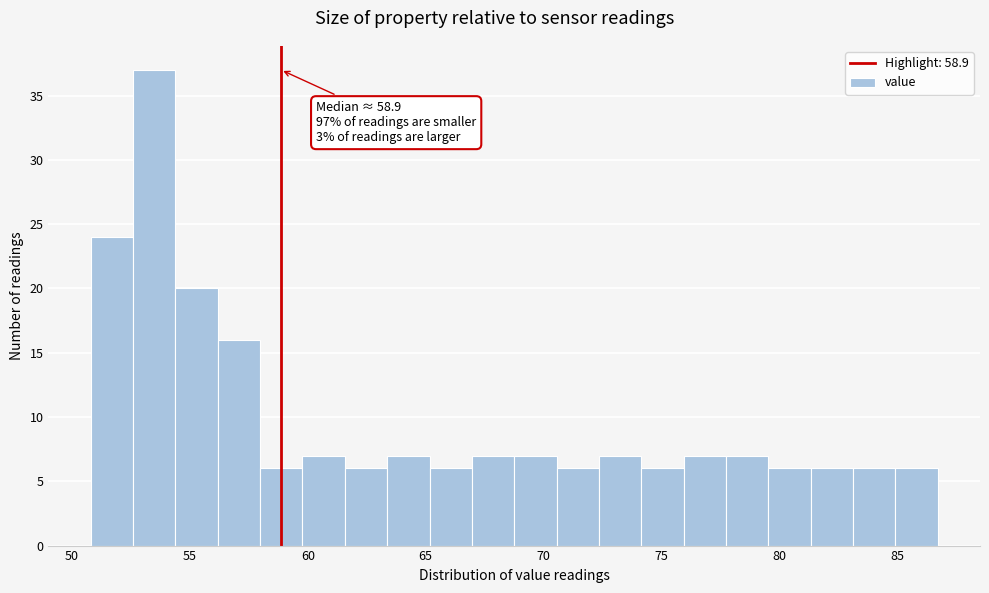

Read against the x-axis, roughly where is the centre of the tallest bar?

53.5